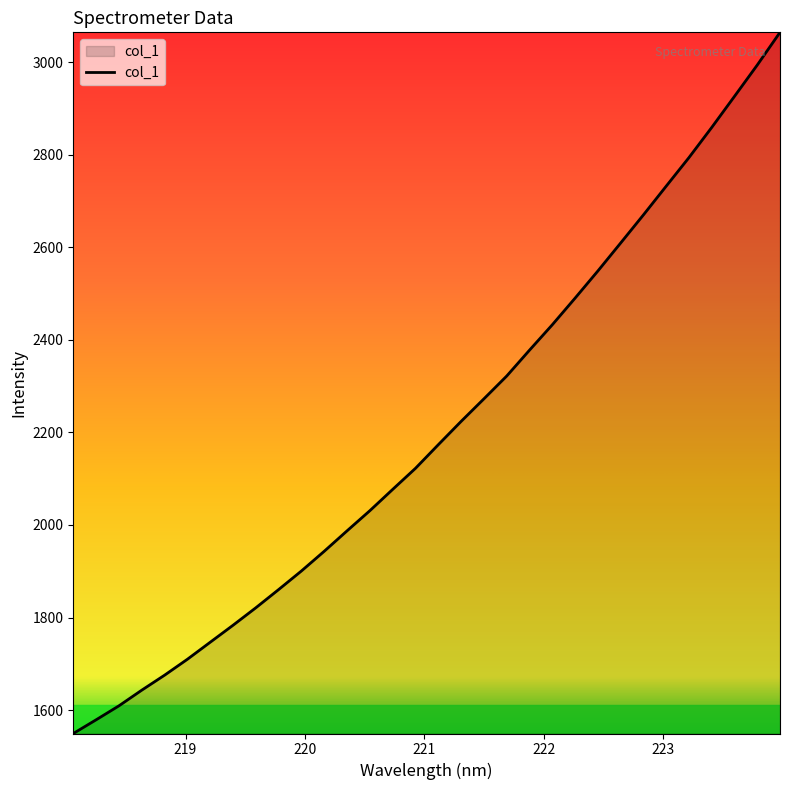

True or false: the data has more than 1 interior local peaks.

False